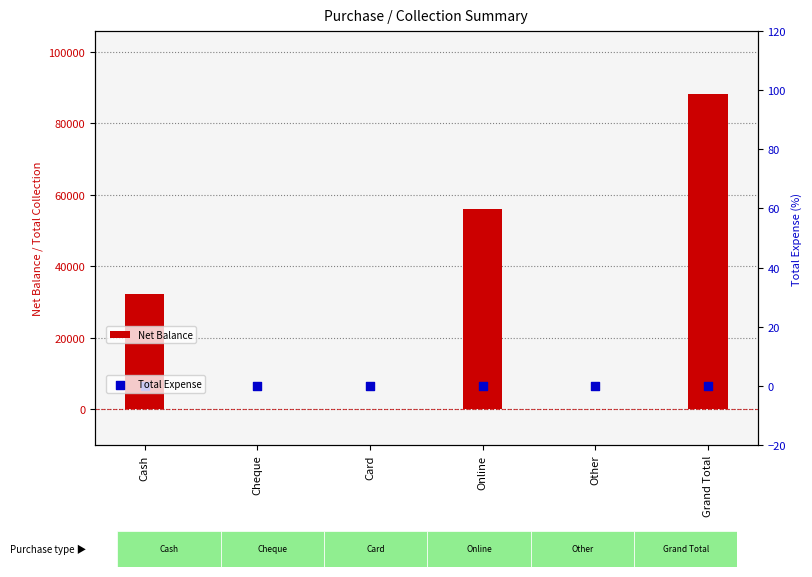

At how many categories does at least one series exceed 83251?

1